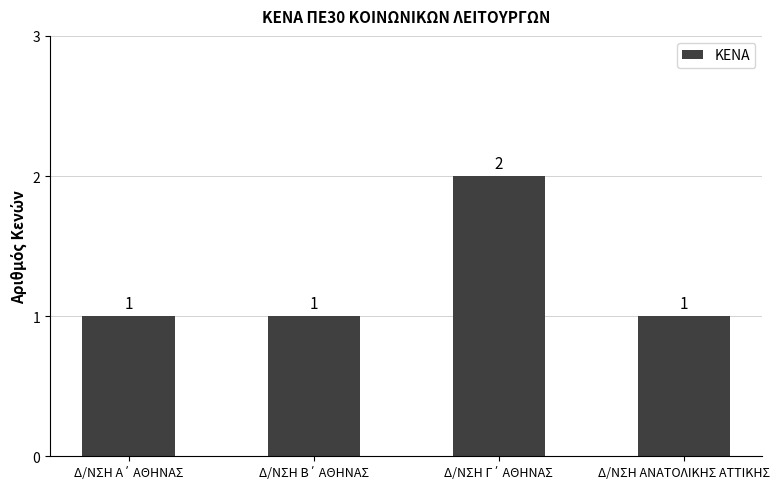

The value at Δ/ΝΣΗ ΑΝΑΤΟΛΙΚΗΣ ΑΤΤΙΚΗΣ is 1. True or false?

True